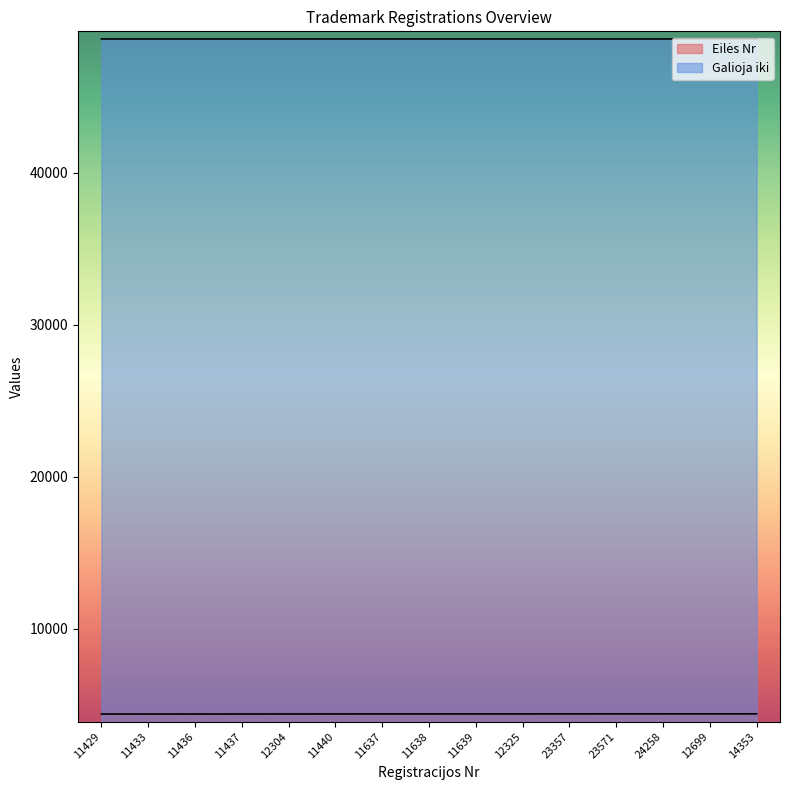

What is the label of the 8th point from the right?

11638